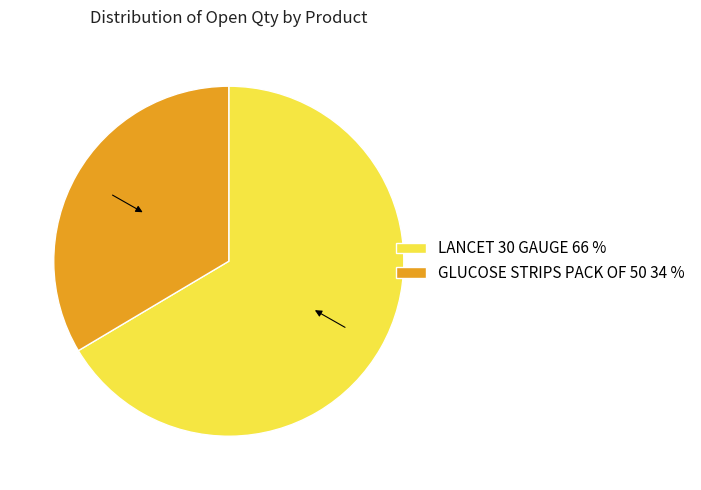

How many segments does this pie chart have?

2